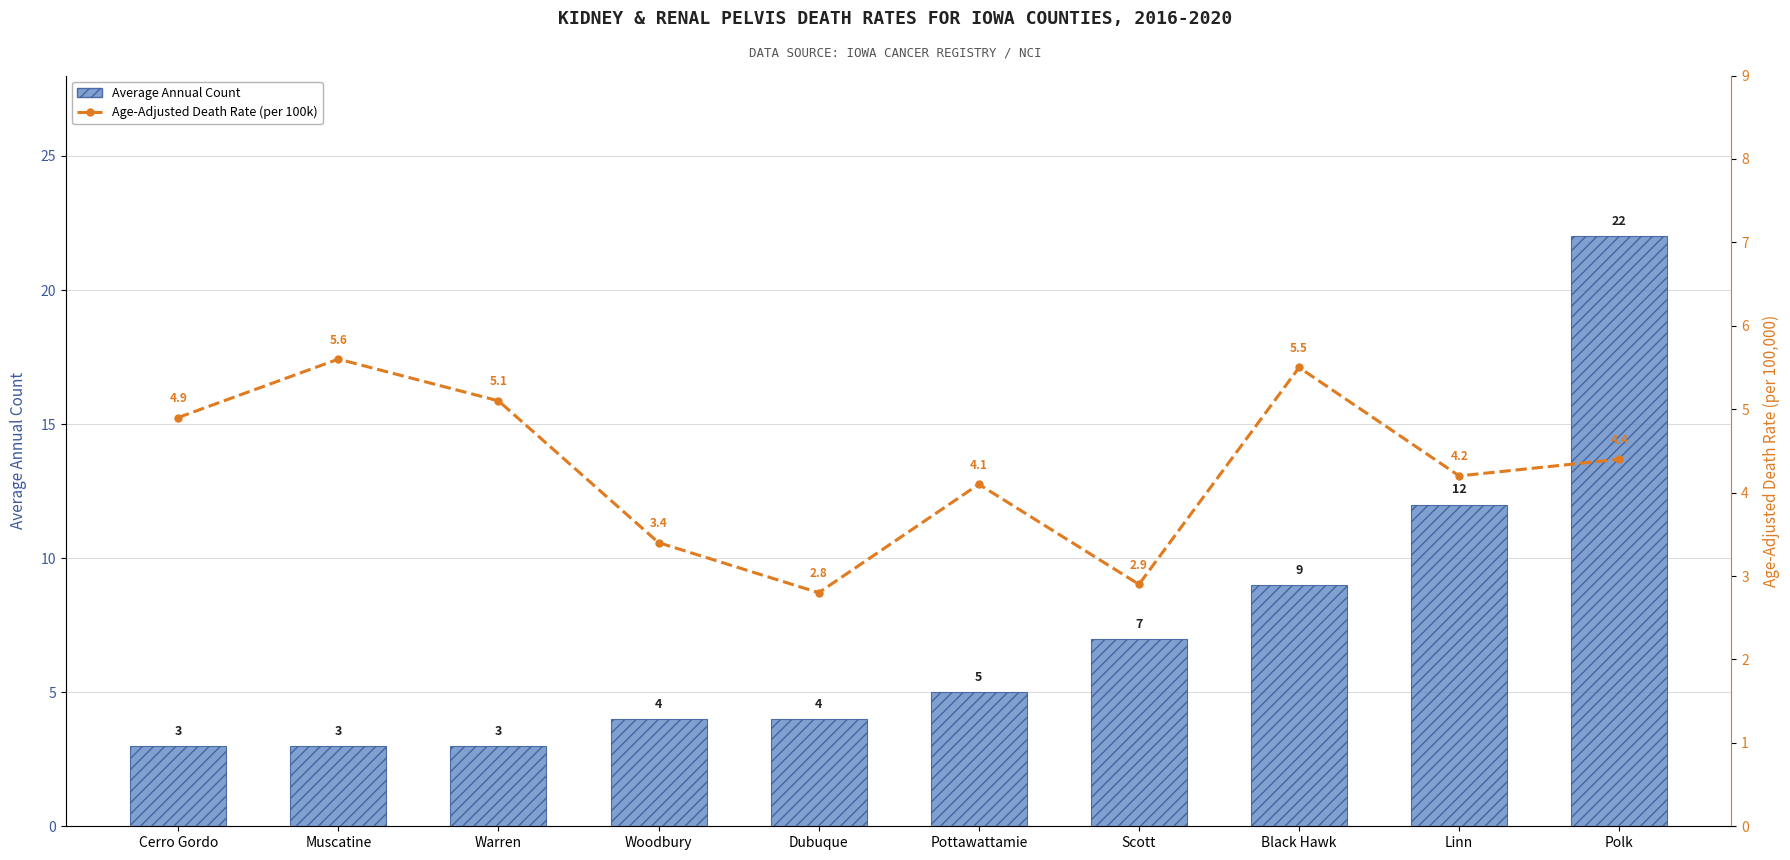

What is the value of the Age-Adjusted Death Rate bar at the 8th from the left?

5.5